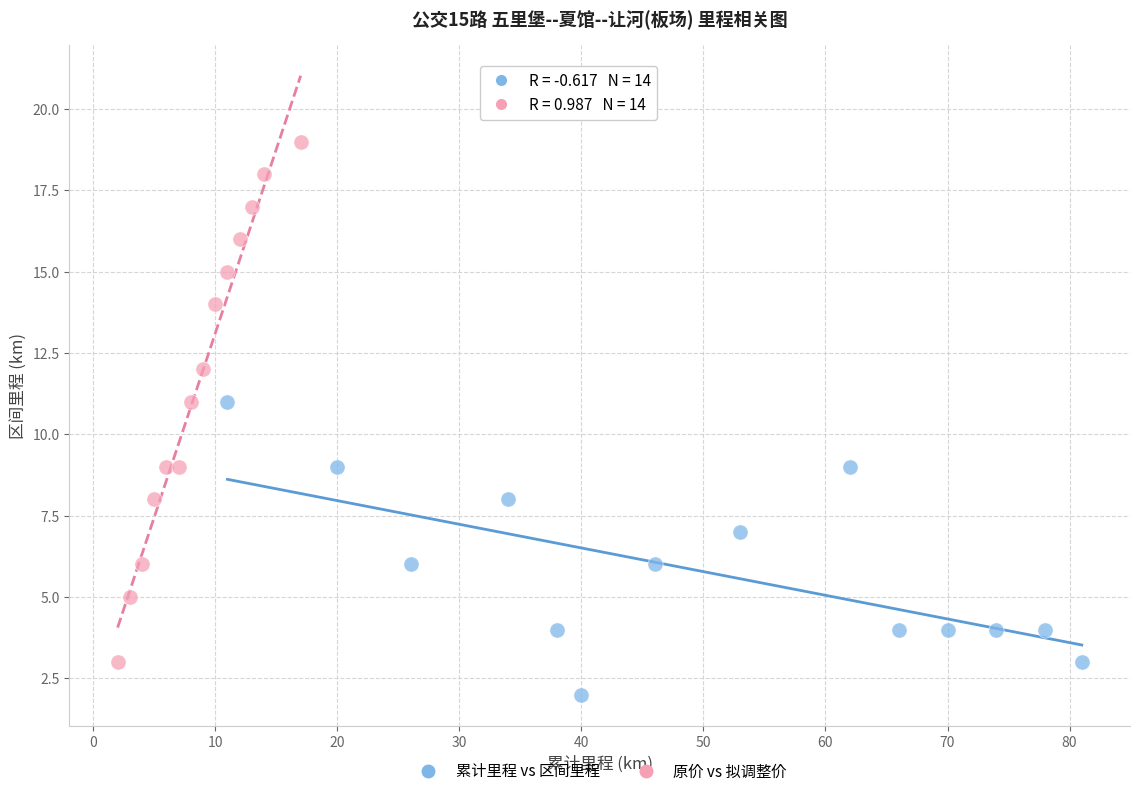

Which series contains the highest Y value?

原价 vs 拟调整价